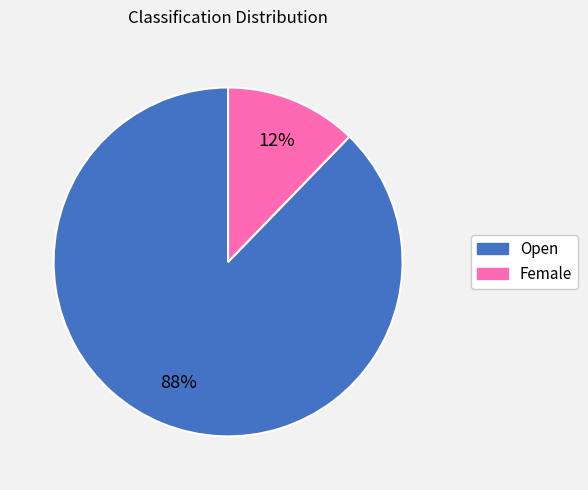

Which slice is the smallest?

Female